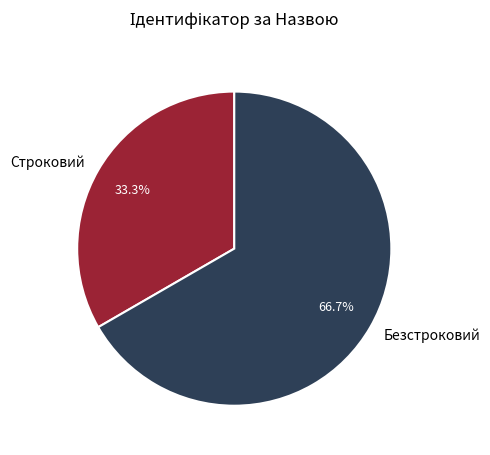

What is the total percentage of Строковий and Безстроковий?

100.0%